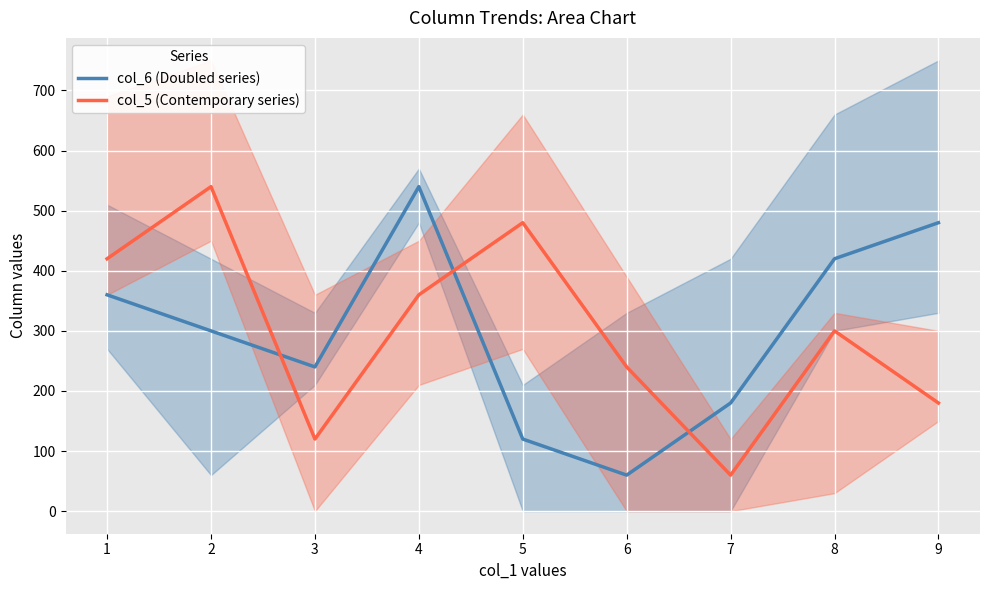

Rank the categories by col_6 (Doubled series) value from lowest to highest.

6, 5, 7, 3, 2, 1, 8, 9, 4